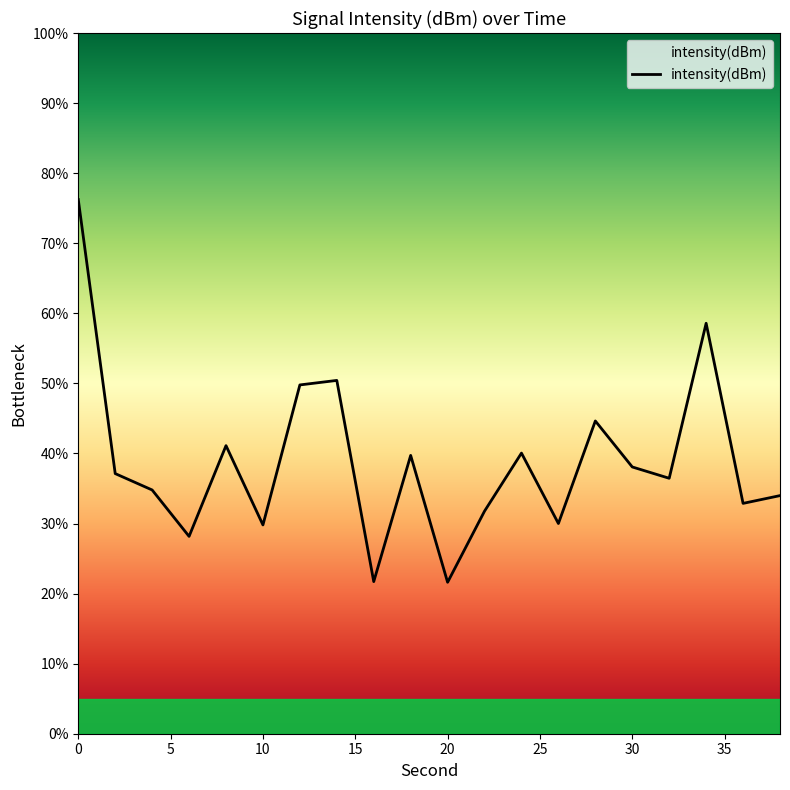

What is the difference between the maximum and minimum values?

54.6